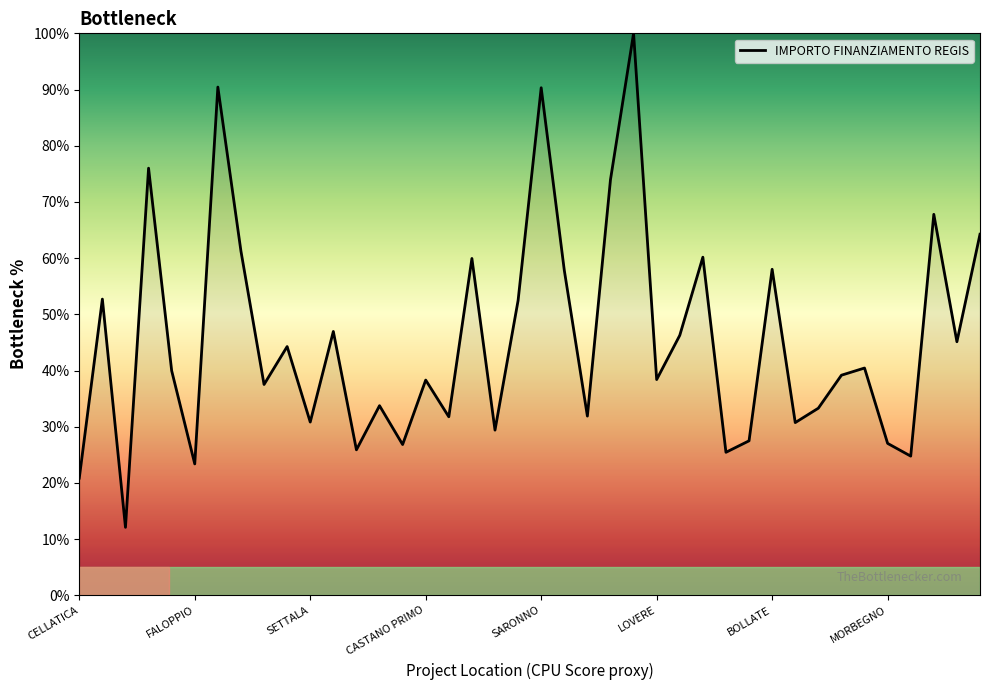

What is the greatest value displayed?

100.0